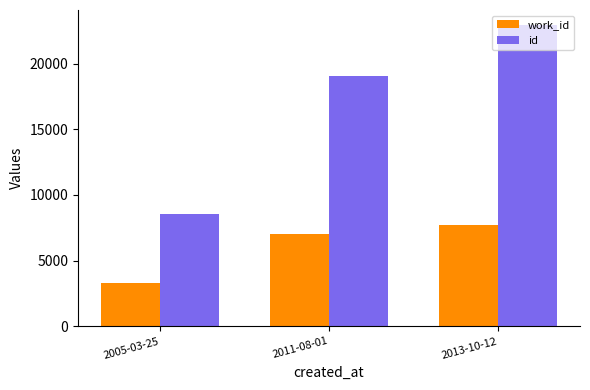

List the series in order of their peak value, lowest first.

work_id, id